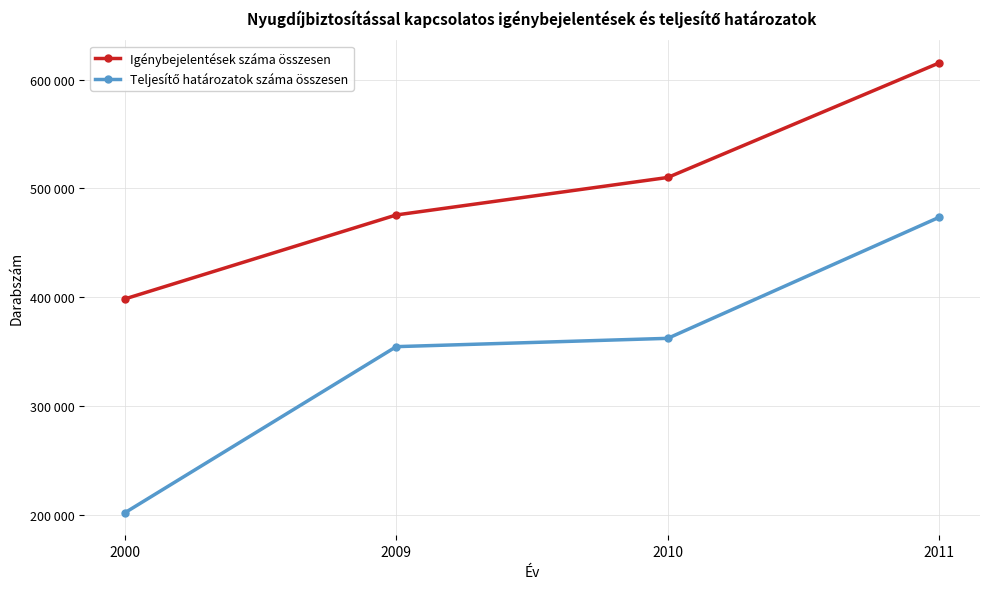

What is the difference between the highest and lowest values at 2010?

147743